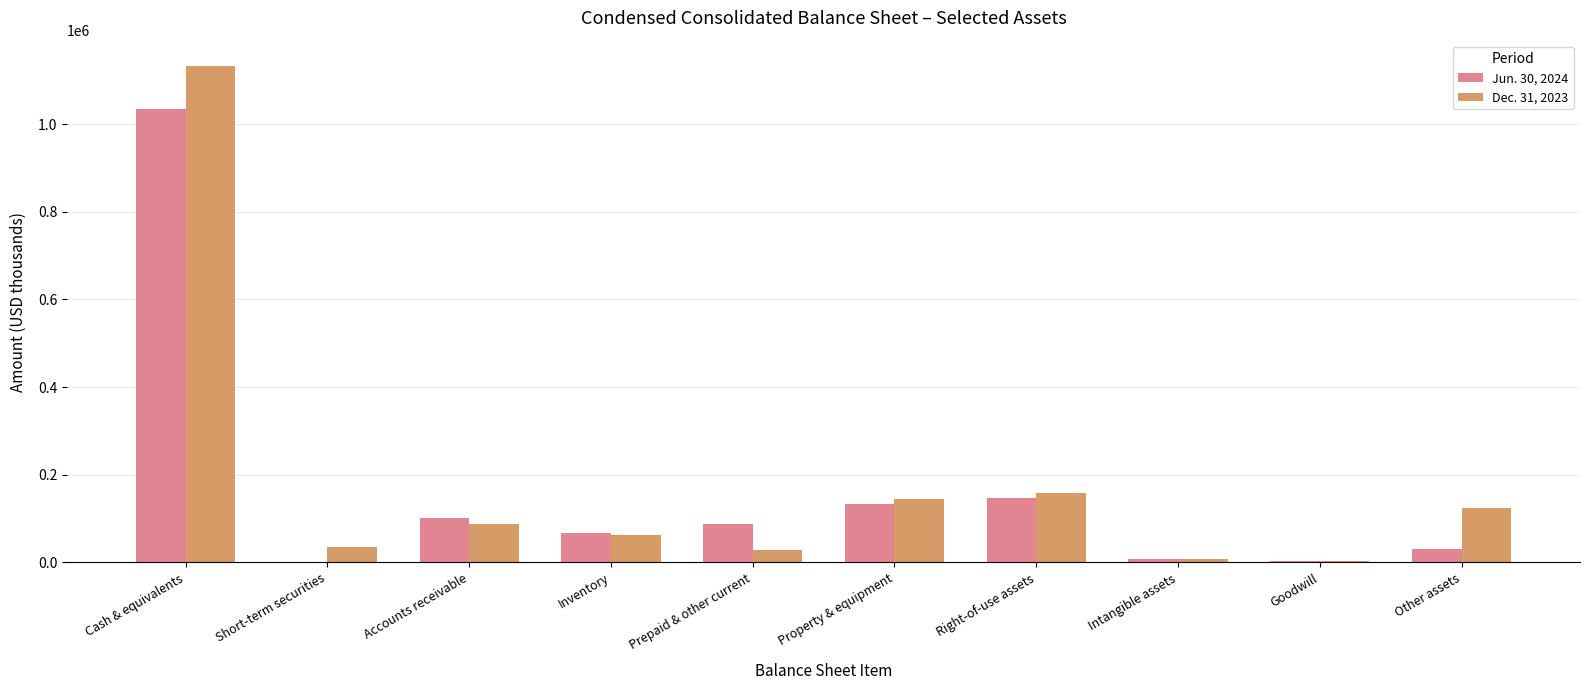

True or false: Jun. 30, 2024 has a value of 1035239 at Cash & equivalents.

True